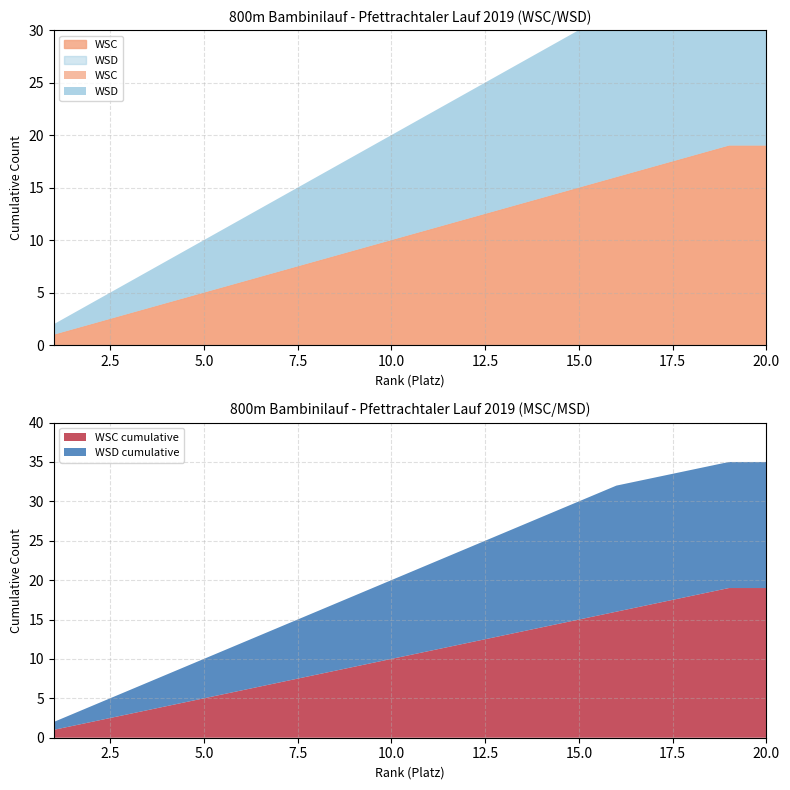

How many values in MSD are above zero?

23